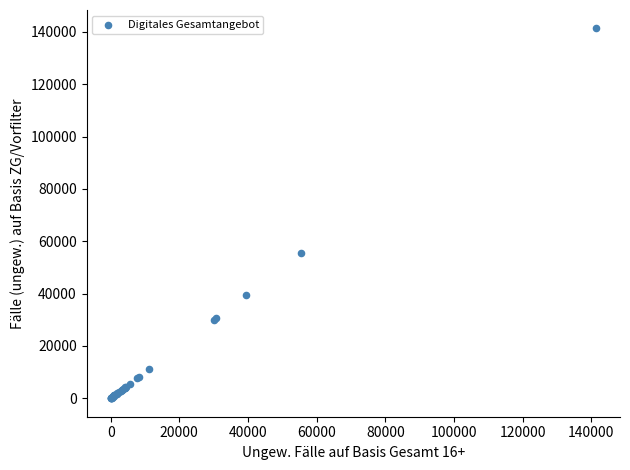

What Y value in the scatter plot is closest to 70671?

55358